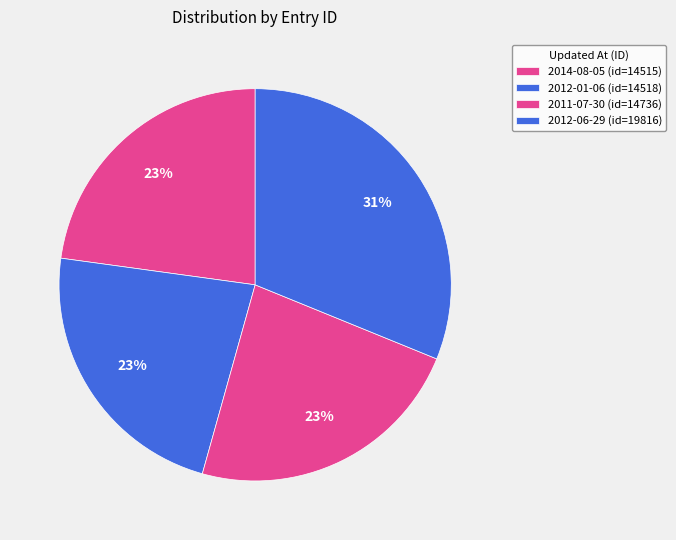

To the nearest percent, what is the combined percentage of 2012-06-29 and 2012-01-06?

54%